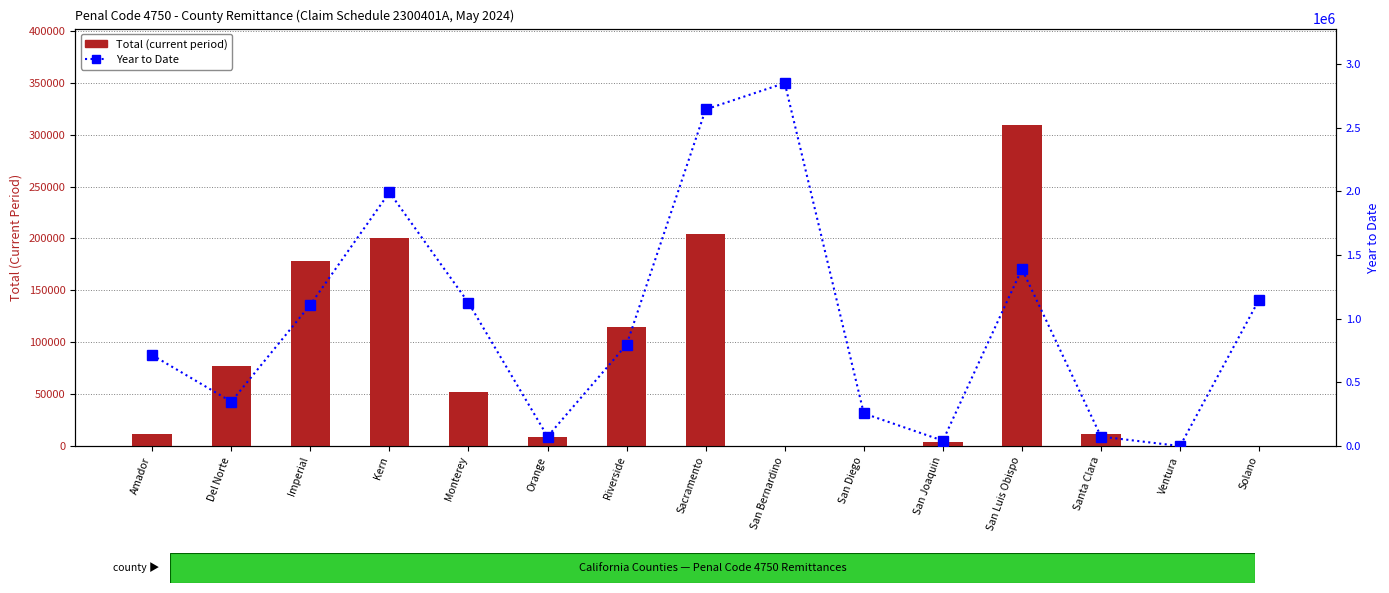

Reading left to right, what are all the values shown in this chart?

Total (current period): Amador=11169	Del Norte=76715	Imperial=177782	Kern=200113	Monterey=52129	Orange=8267	Riverside=114258	Sacramento=204497	San Bernardino=0	San Diego=0	San Joaquin=4355	San Luis Obispo=309328	Santa Clara=11328	Ventura=0	Solano=0
Year to Date: Amador=714149	Del Norte=348627	Imperial=1110190	Kern=1992645	Monterey=1125127	Orange=74818	Riverside=796942	Sacramento=2643979	San Bernardino=2851114	San Diego=256104	San Joaquin=41941	San Luis Obispo=1390558	Santa Clara=73891	Ventura=0	Solano=1150536